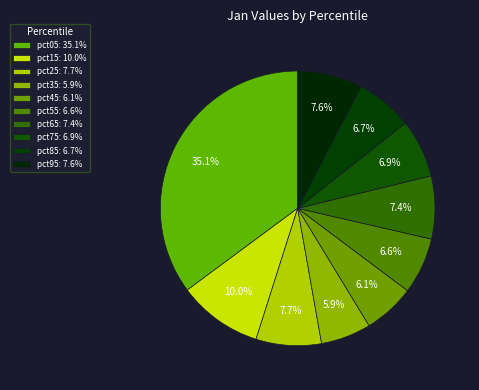

Is there a majority slice in this chart?

No